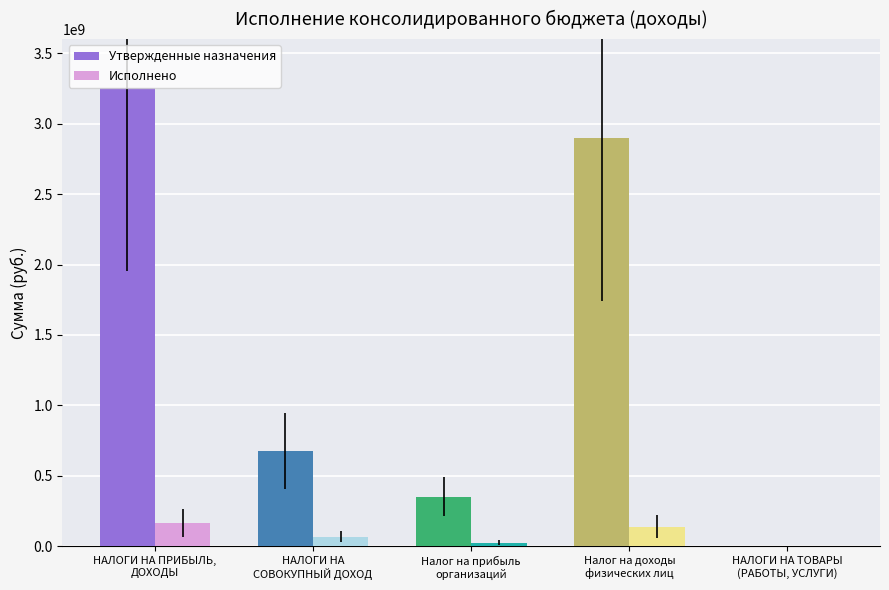

What is the approximate value of Утвержденные назначения at Налог на доходы
физических лиц?

2900678000.0